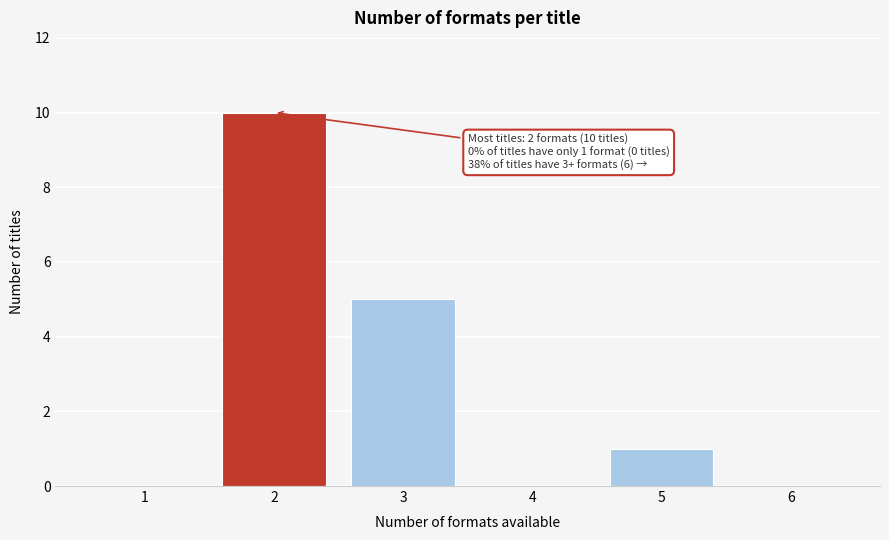

Over which range of the x-axis is the bar tallest?

1.5 to 2.5